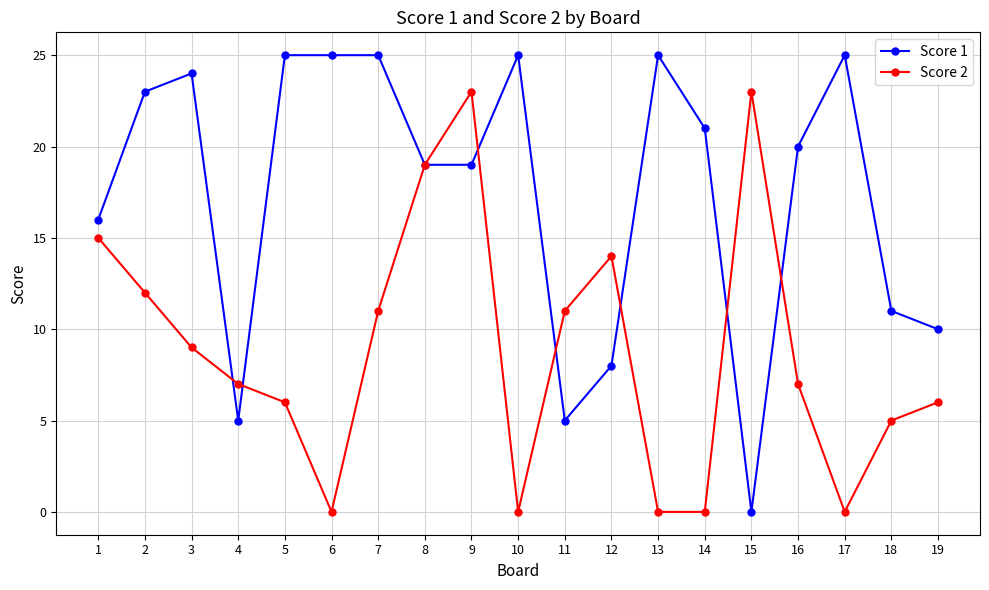

Is this an area chart (filled region under the line)?

No